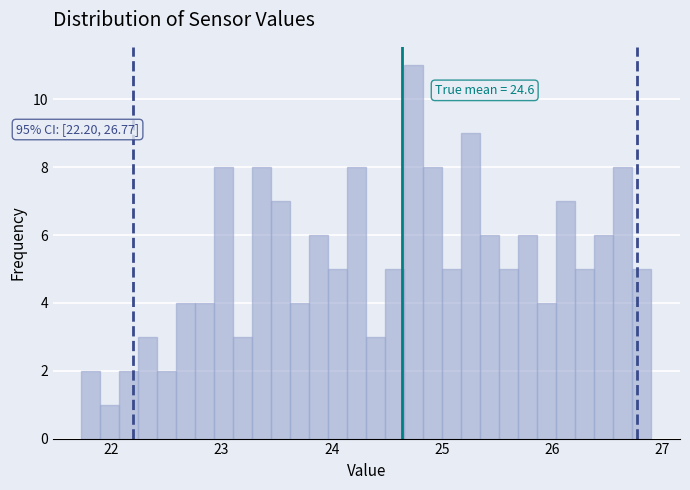

Around what value on the x-axis is the tallest bar? Give the approximate position of its centre, as read against the axis.

24.7